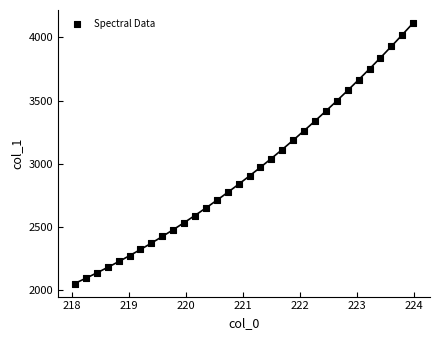

What is the range of Y values (max minus min)?

2059.4